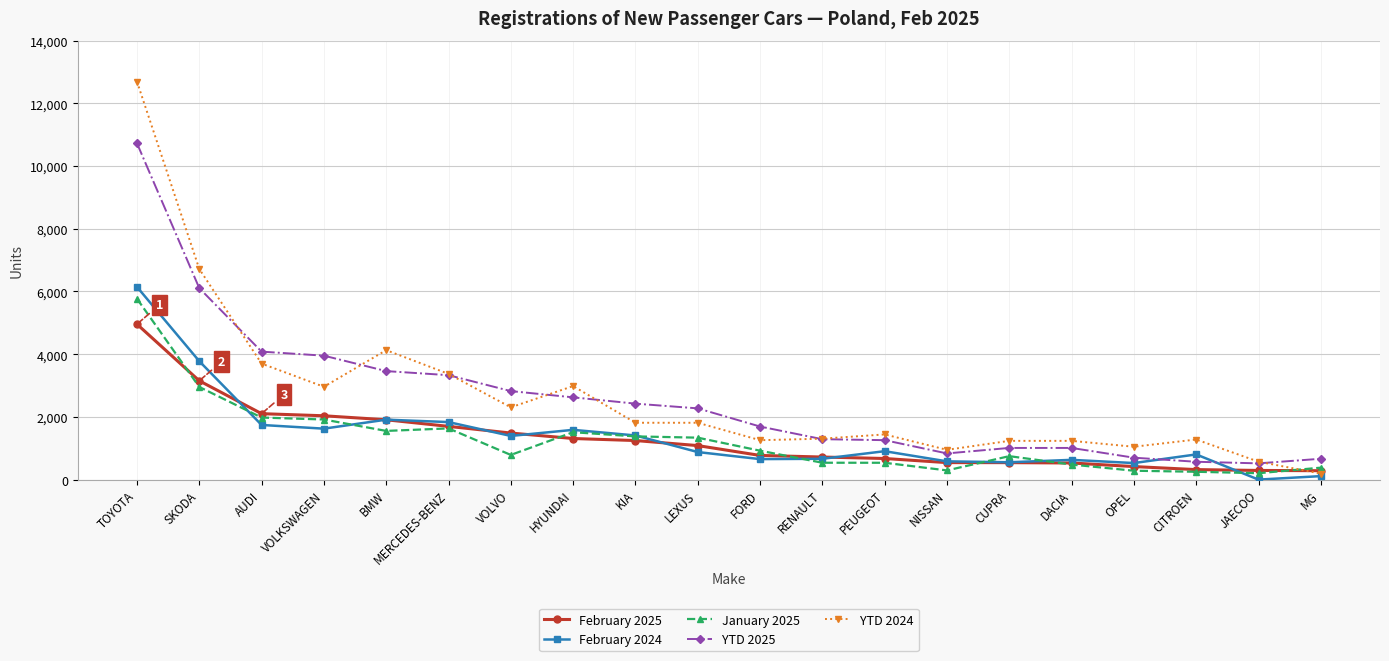

What is the difference between the YTD 2025 values at VOLVO and TOYOTA?

7905